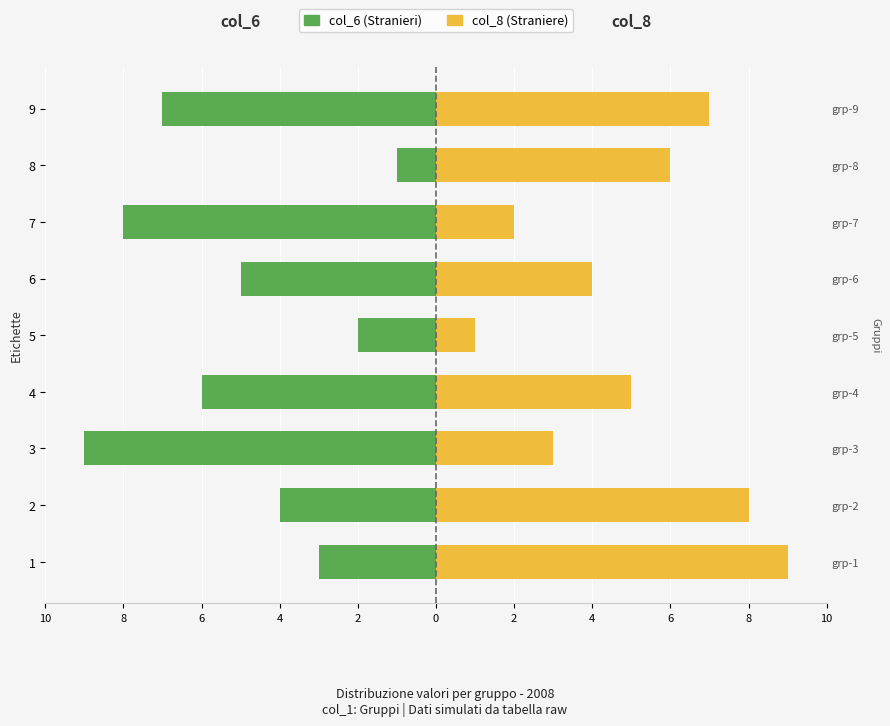

Which series has the largest range (max minus min)?

col_6 (Stranieri)